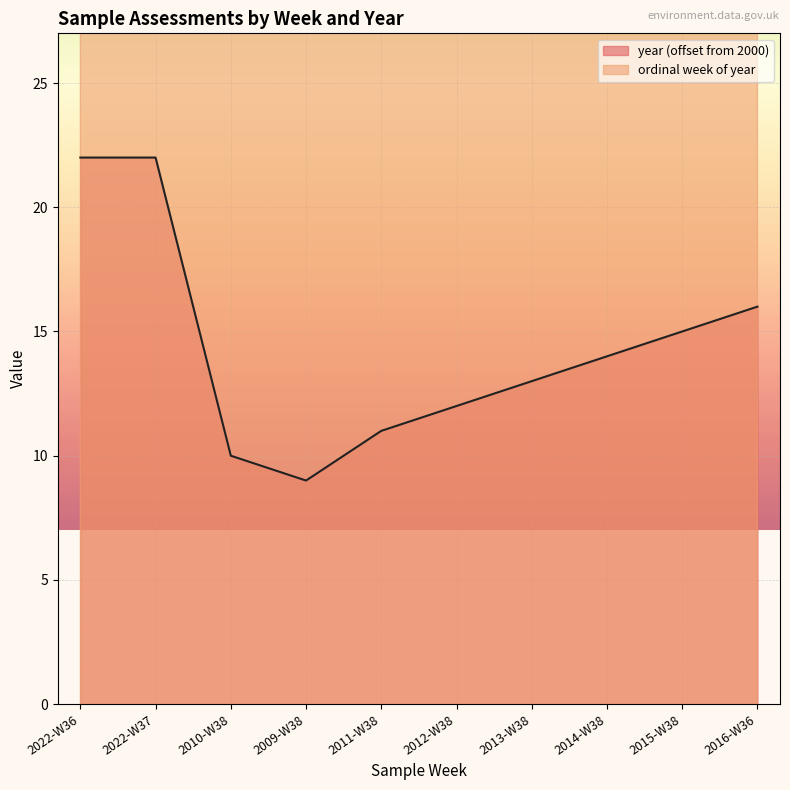

True or false: year and ordinal_week cross at least once.

False